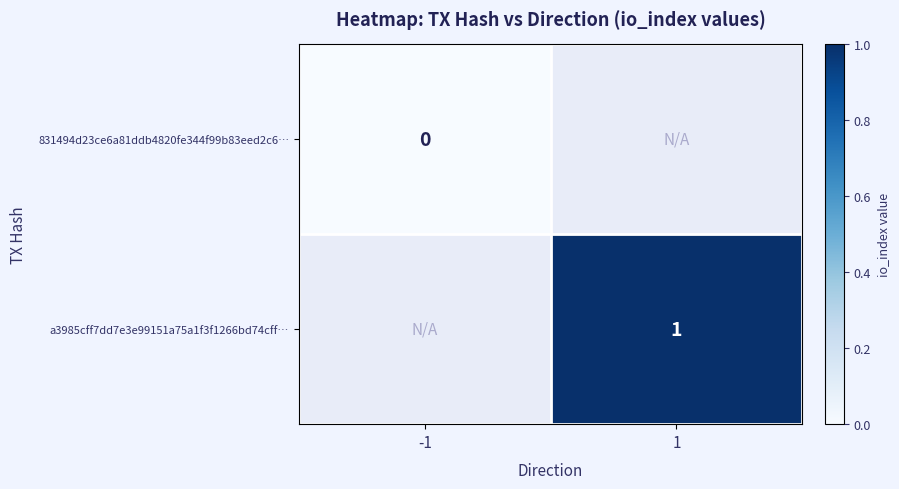

At which label does a3985cff7dd7e3e99151a75a1f3f1266bd74cff… reach its minimum?

-1